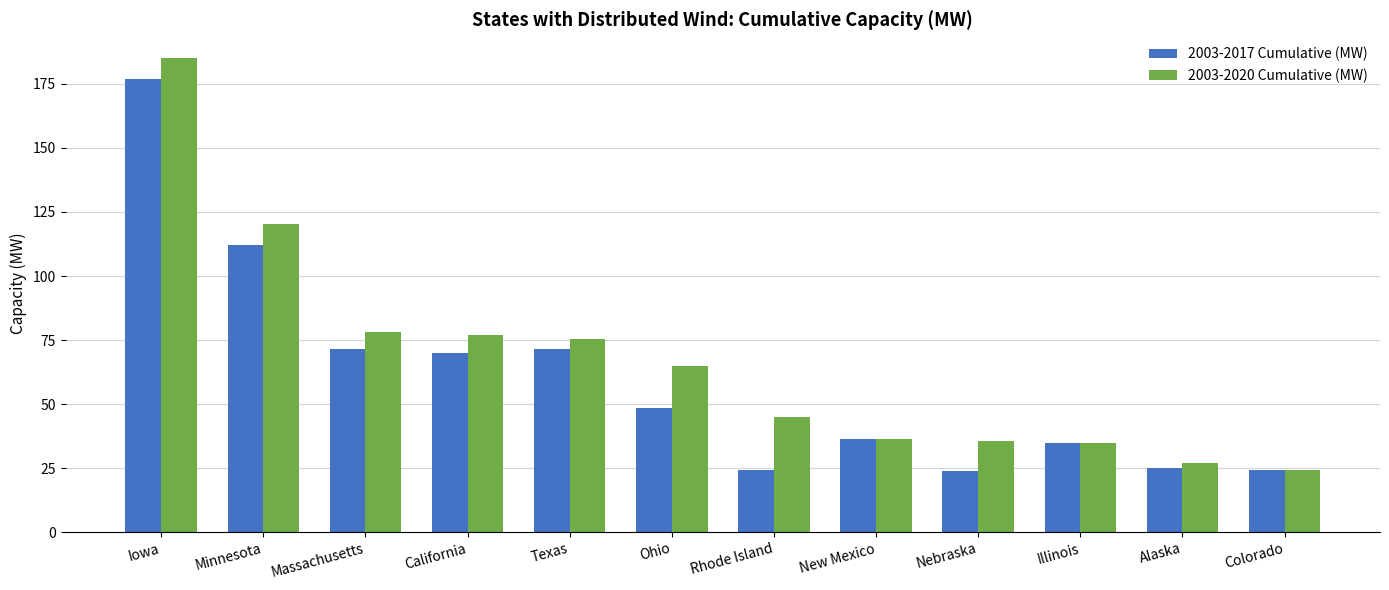

Where is 2003-2017 Cumulative (MW) nearest to the value 100?

Minnesota